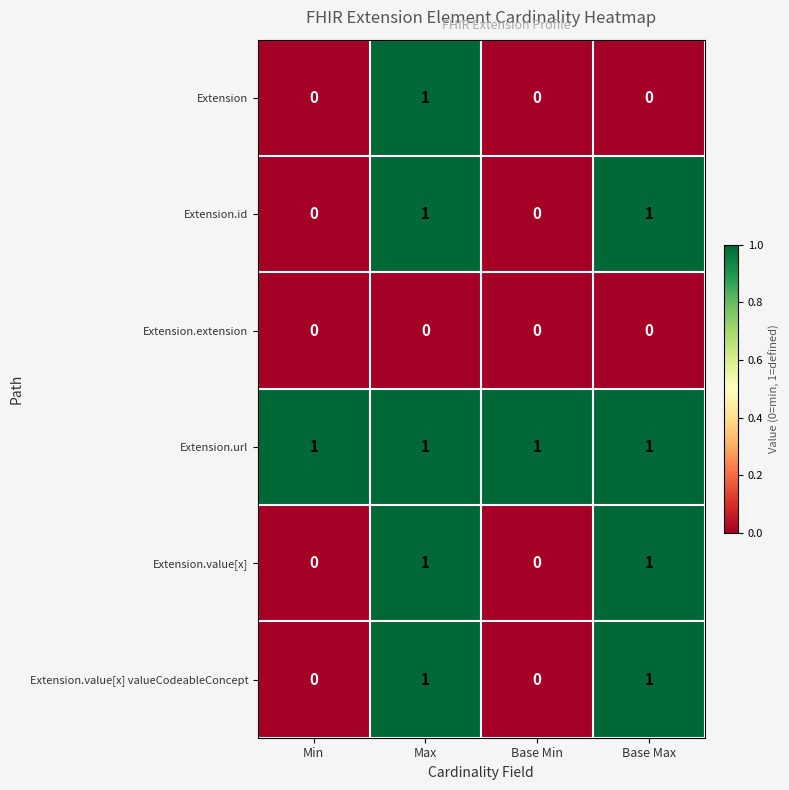

The Extension.id series shows 1 at Max. True or false?

True